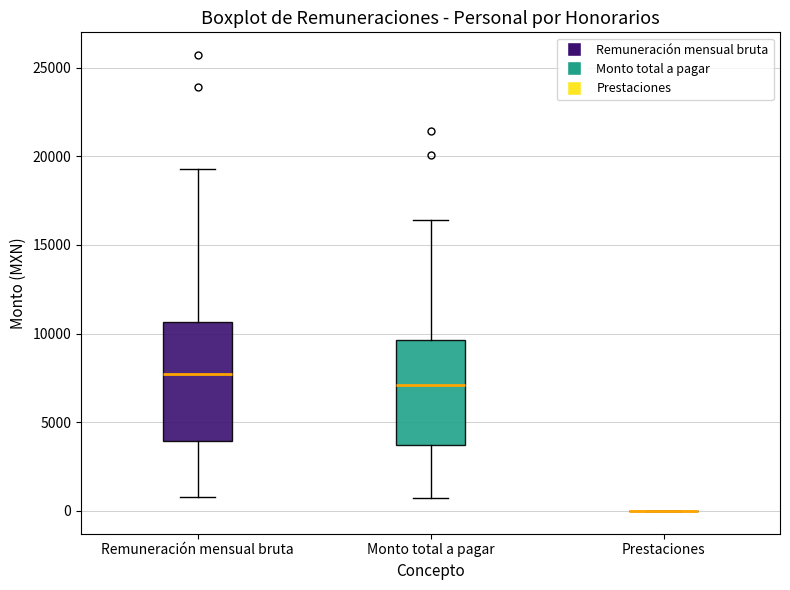

Reading left to right, read every box against the y-axis: the position of its median line, the range the box covers, and the ends of its whiskers. The values are not printed on the chart, so give them approximately, as read against the axis.

Remuneración mensual bruta: median 7500, box 4000 to 10500, whiskers 1000 to 19500
Monto total a pagar: median 7000, box 3500 to 9500, whiskers 500 to 16500
Prestaciones: box collapsed to a line at 0, whiskers 0 to 0